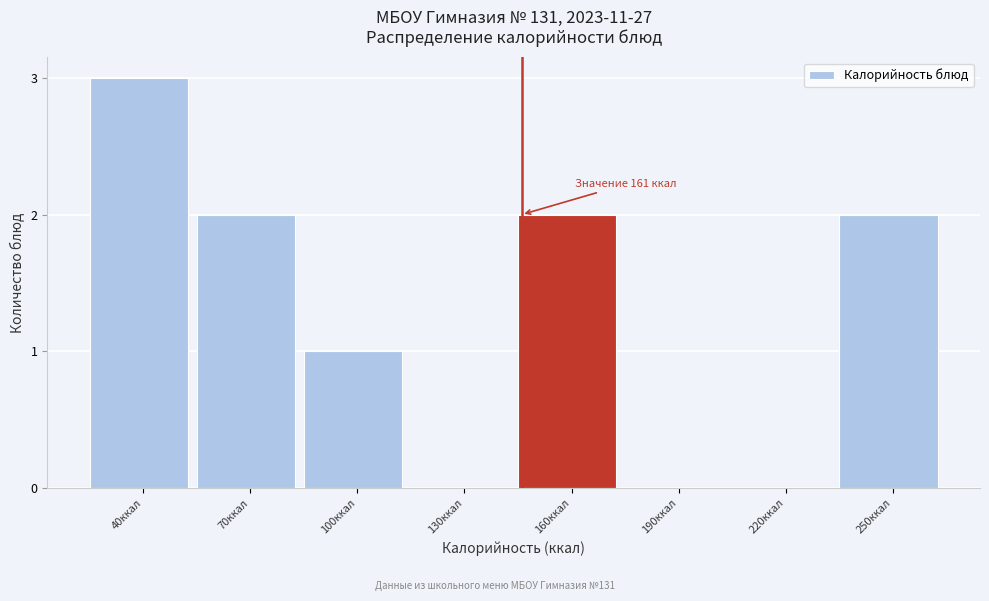

Reading left to right, transcribe all the data shown in this chart.

40ккал=3	70ккал=2	100ккал=1	130ккал=0	160ккал=2	190ккал=0	220ккал=0	250ккал=2